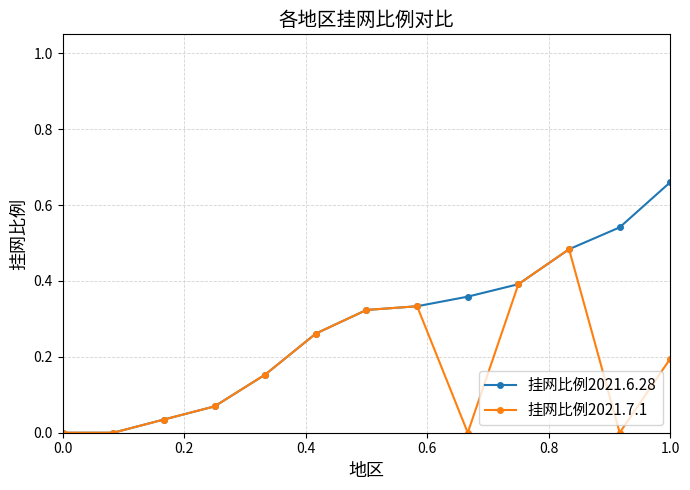

Which series has the largest total across all categories?

挂网比例2021.6.28